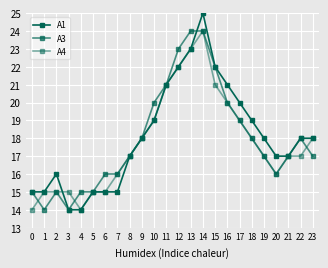

Does the chart have visible grid lines?

Yes